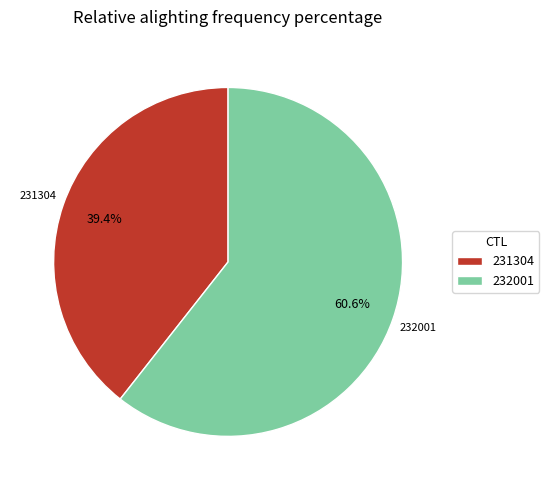

Is there any slice that represents more than half of the pie?

Yes